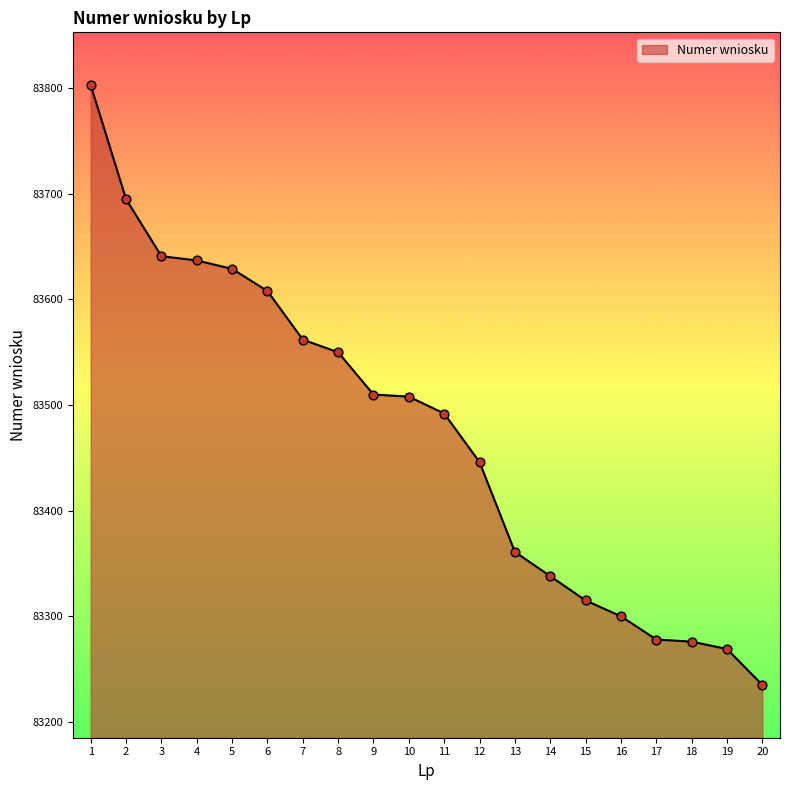

What is the change in value from 10 to 12?

-62